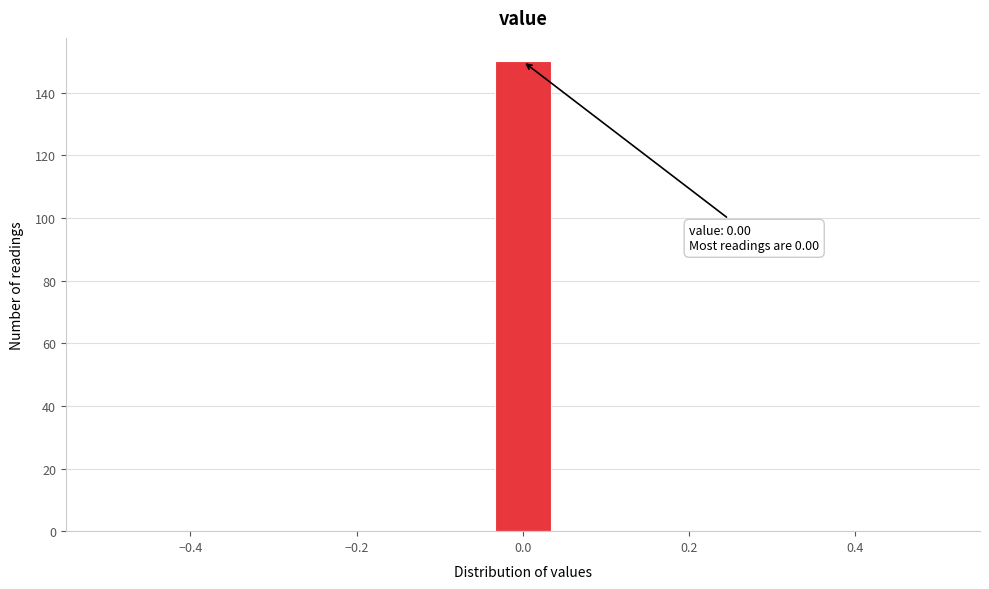

Read against the x-axis, roughly where is the centre of the tallest bar?

0.00